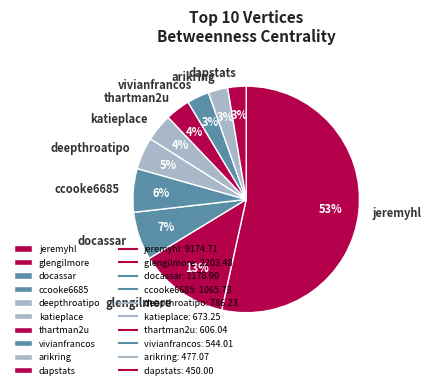

The thartman2u slice represents 4% of the pie. True or false?

True